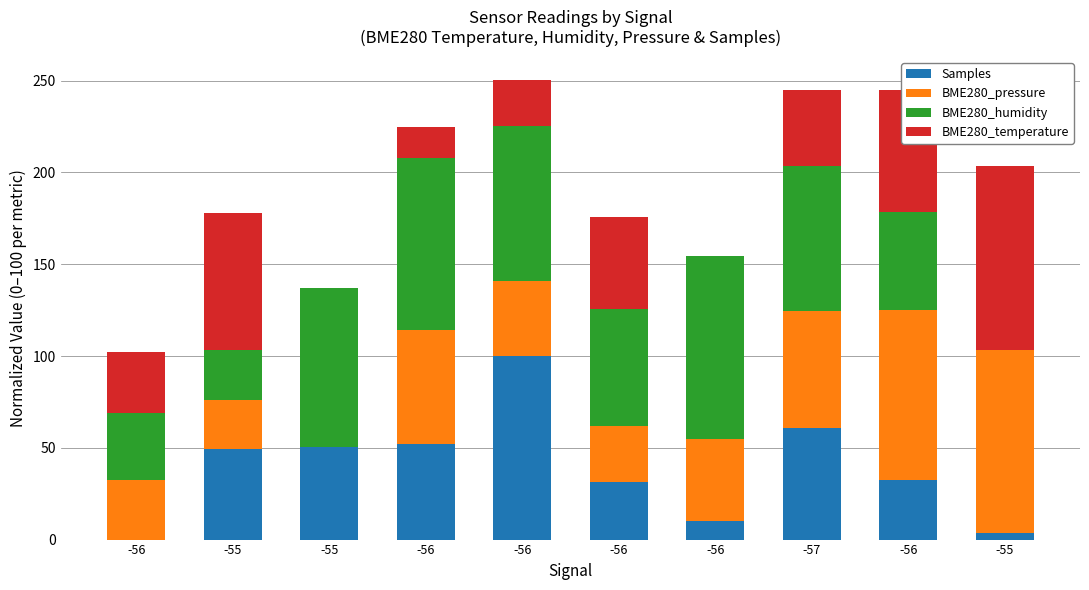

Between -55 and -56, which series saw the biggest shift?

BME280_pressure